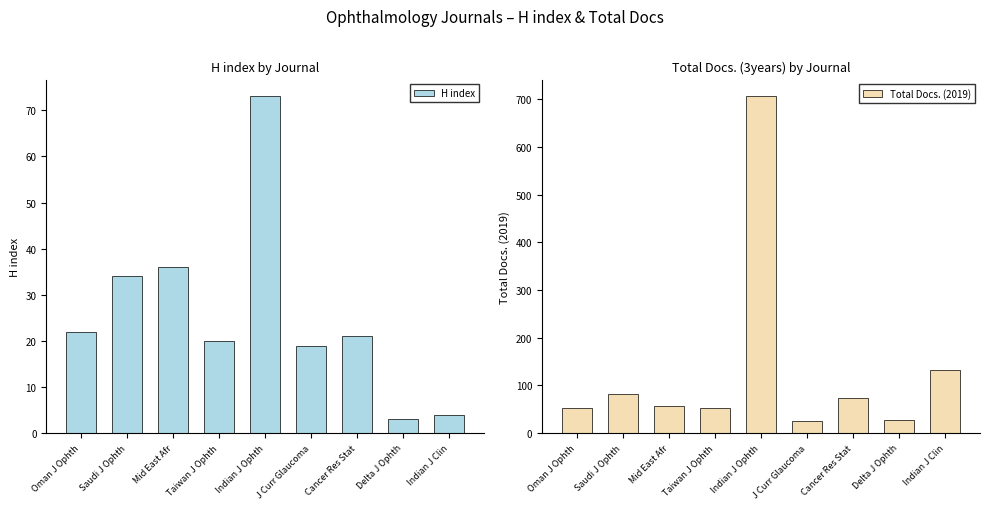

Reading left to right, transcribe all the data shown in this chart.

H index: Oman J Ophth=22	Saudi J Ophth=34	Mid East Afr=36	Taiwan J Ophth=20	Indian J Ophth=73	J Curr Glaucoma=19	Cancer Res Stat=21	Delta J Ophth=3	Indian J Clin=4
Total Docs. (2019): Oman J Ophth=52	Saudi J Ophth=82	Mid East Afr=57	Taiwan J Ophth=53	Indian J Ophth=706	J Curr Glaucoma=25	Cancer Res Stat=73	Delta J Ophth=28	Indian J Clin=132